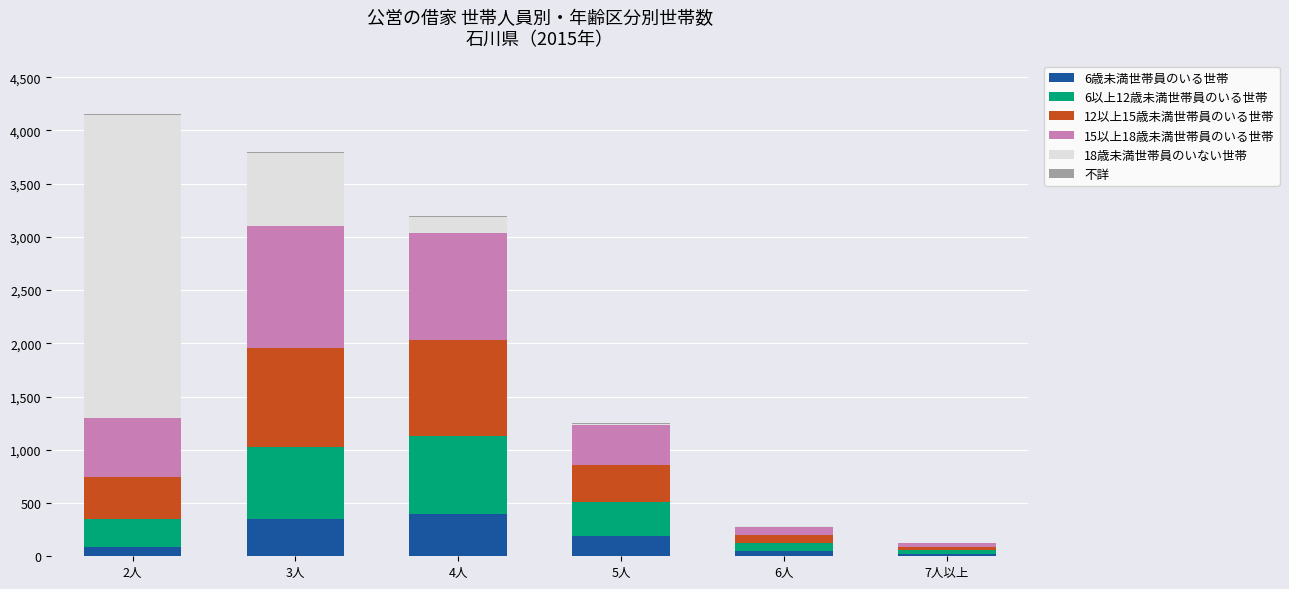

Which series has the widest spread of values?

18歳未満世帯員のいない世帯